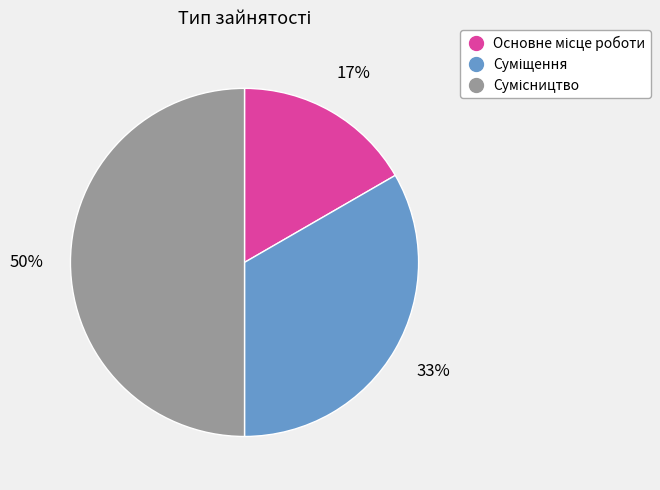

To the nearest percent, what is the difference between the largest and smallest slice percentages?

33%